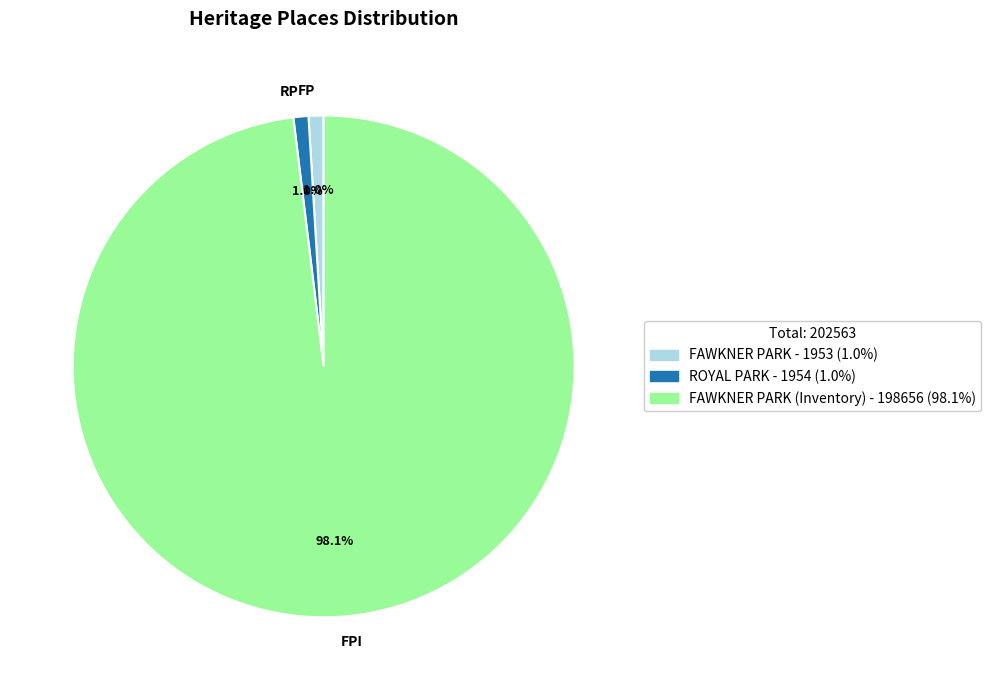

Approximately how many times larger is the value at FP compared to RP?

1.0